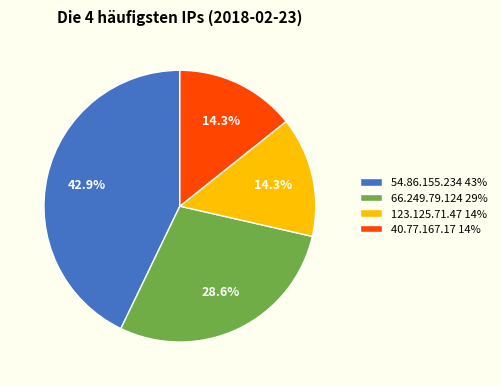

The 40.77.167.17 slice represents 14% of the pie. True or false?

True